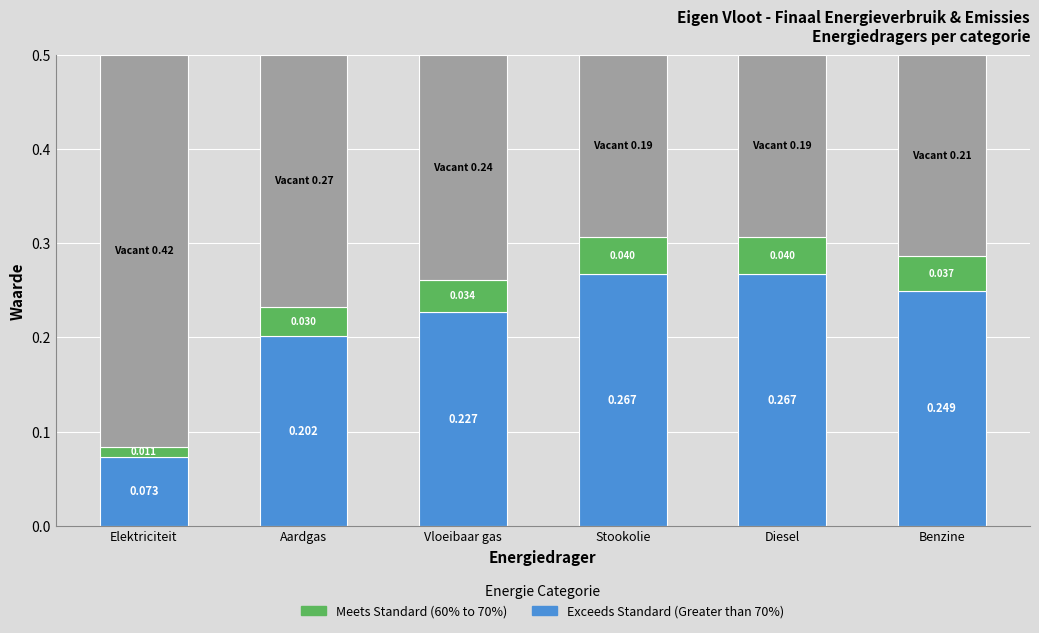

Does the chart contain stacked bars?

Yes